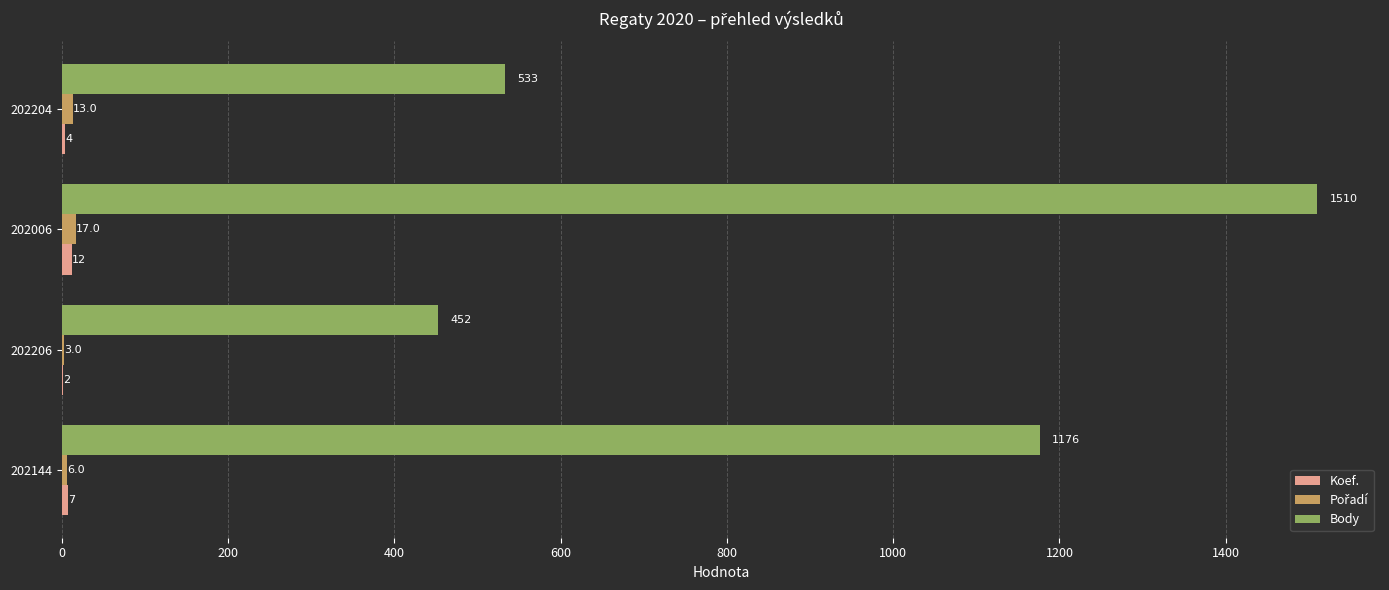

What is the sum of the Body values at 202204 and 202006?

2043